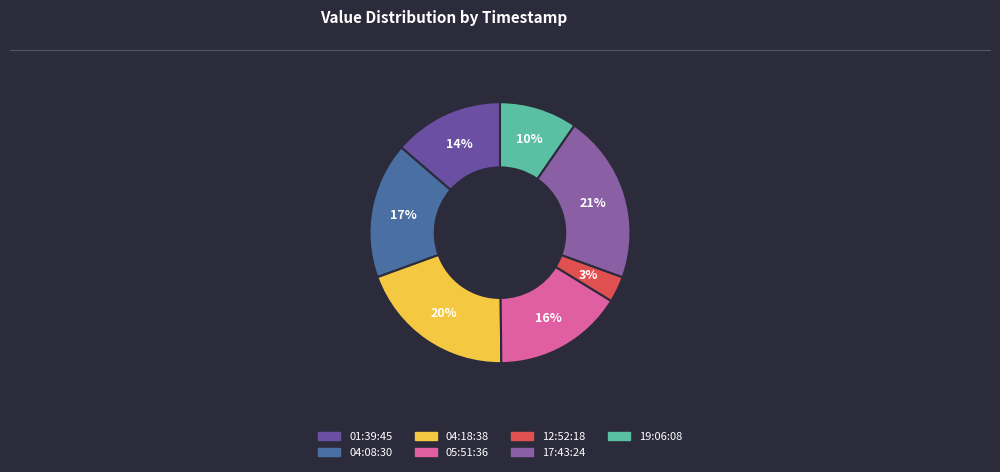

Rank the categories by value from highest to lowest.

17:43:24, 04:18:38, 04:08:30, 05:51:36, 01:39:45, 19:06:08, 12:52:18